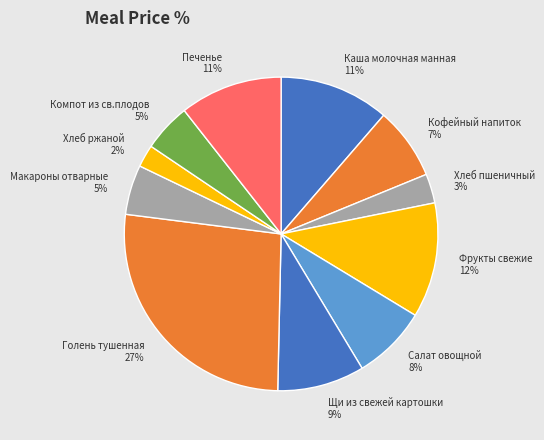

To the nearest percent, what is the average slice percentage?

9%